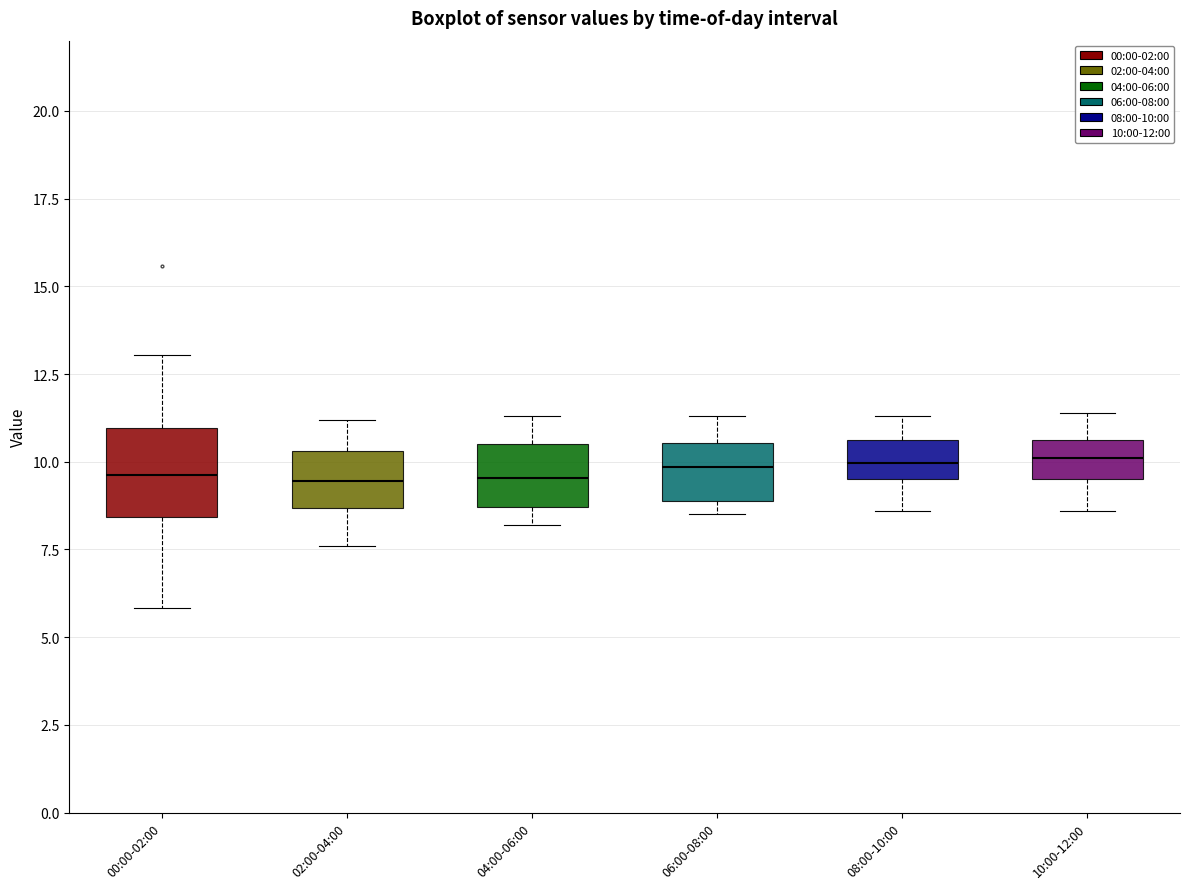

Comparing the boxes themselves (not the whiskers), which one is the tallest?

00:00-02:00